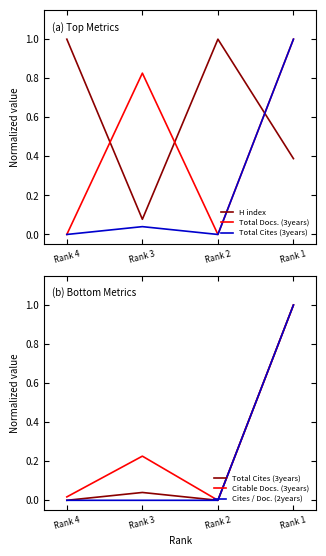

True or false: Cites / Doc. (2years) and Citable Docs. (3years) intersect in this chart.

False